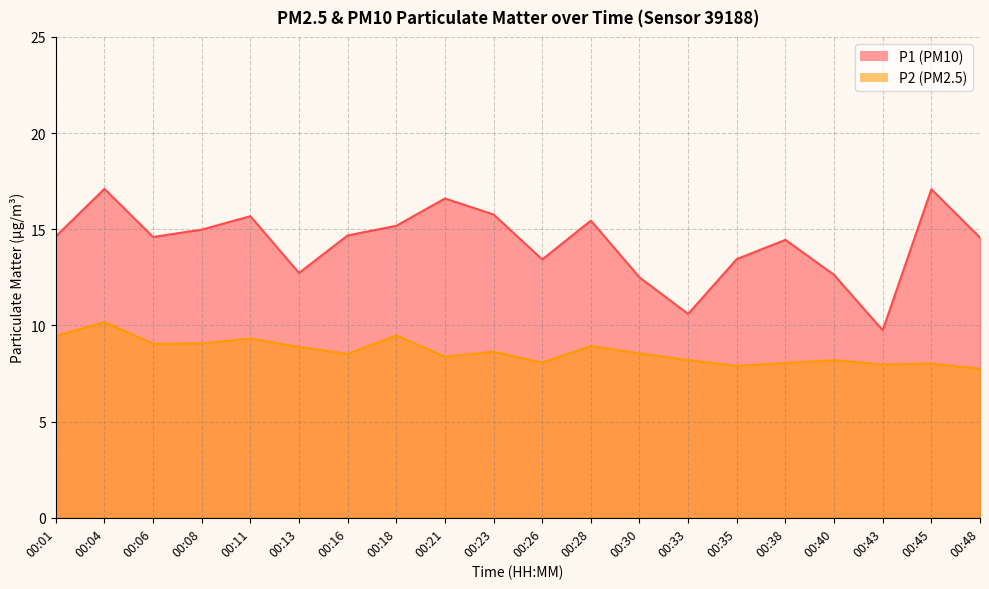

What is the minimum value shown in the chart?

7.8